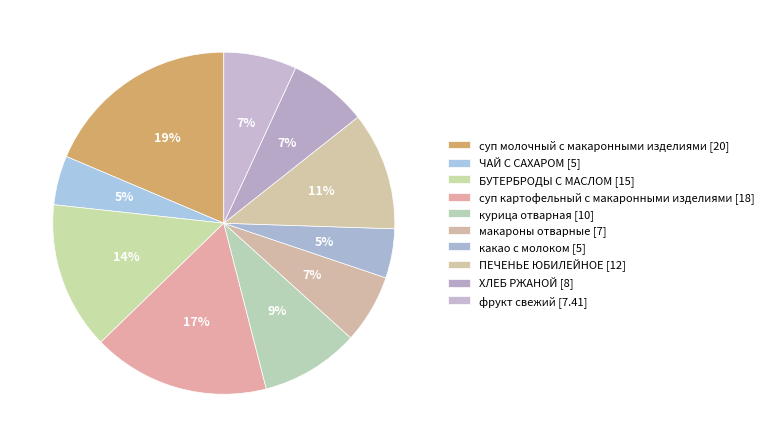

Is there any slice that represents more than half of the pie?

No